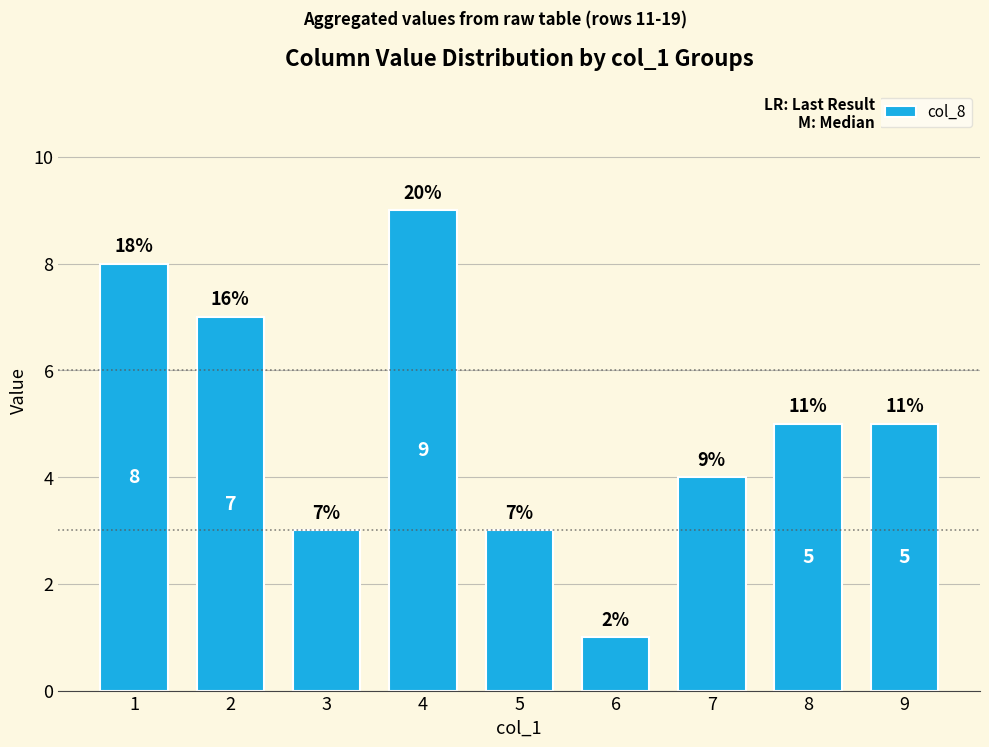

The chart shows a value of 1 at 6. True or false?

True